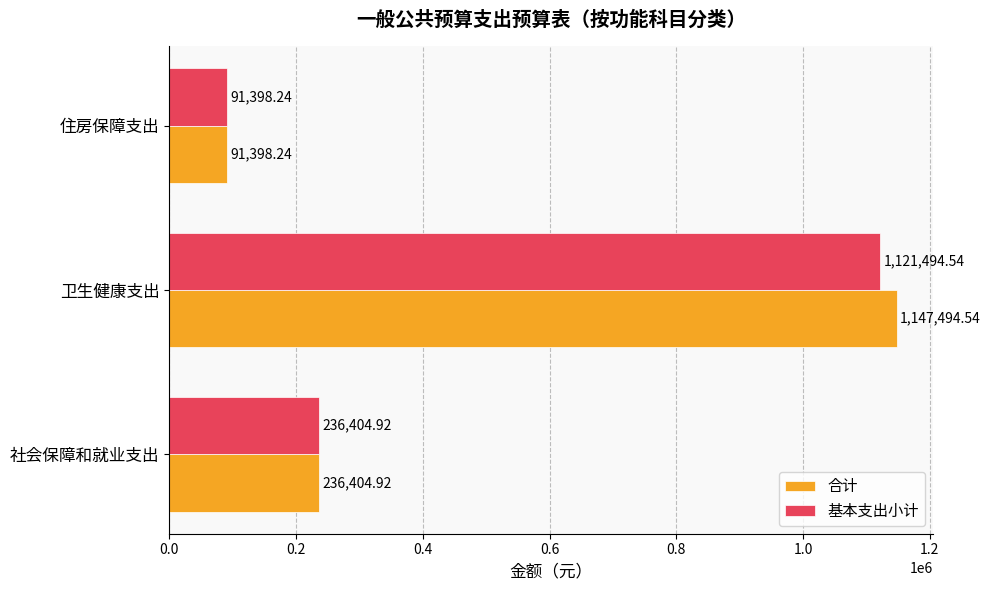

What is the minimum value shown in the chart?

91398.2